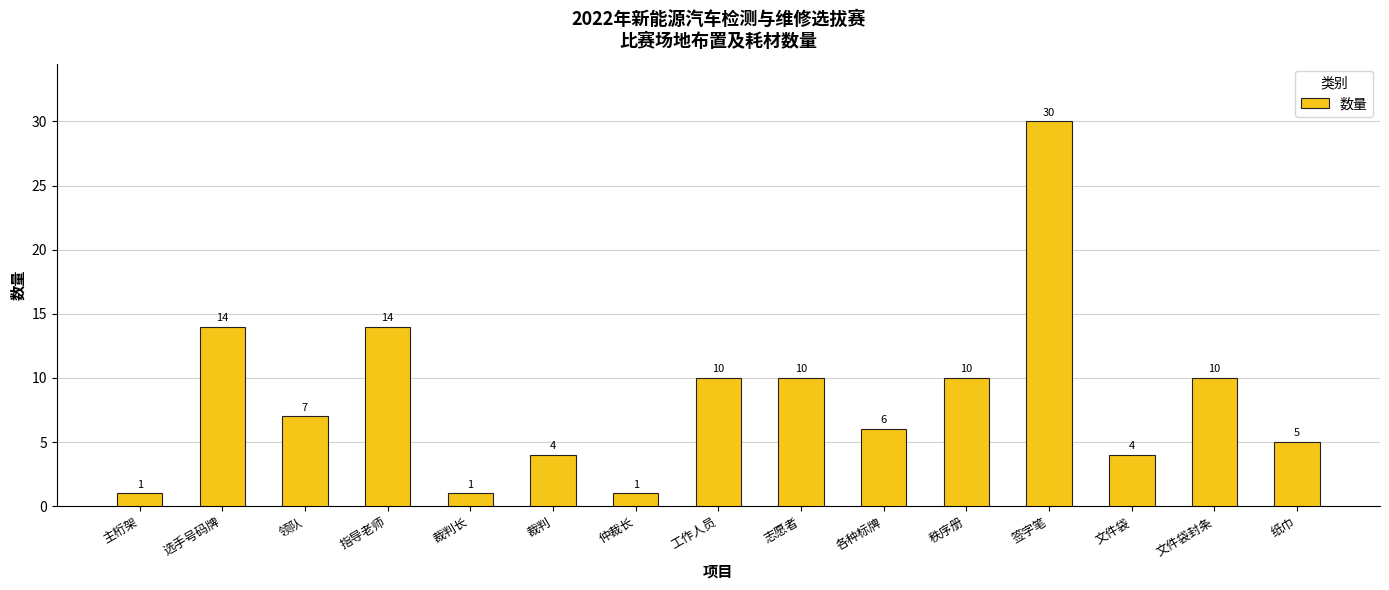

Reading right to left, list all the values displayed in this chart.

5	10	4	30	10	6	10	10	1	4	1	14	7	14	1